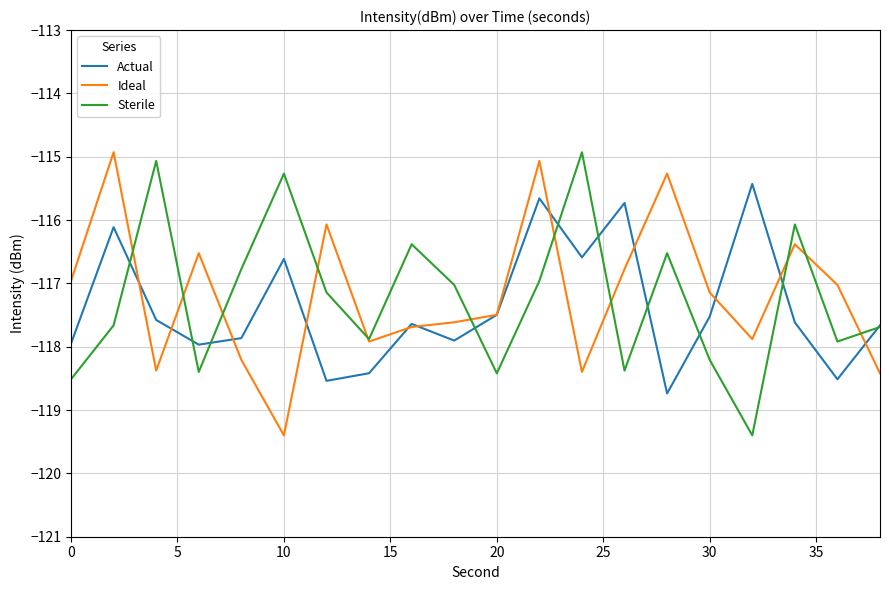

What is the smallest value displayed?

-119.4